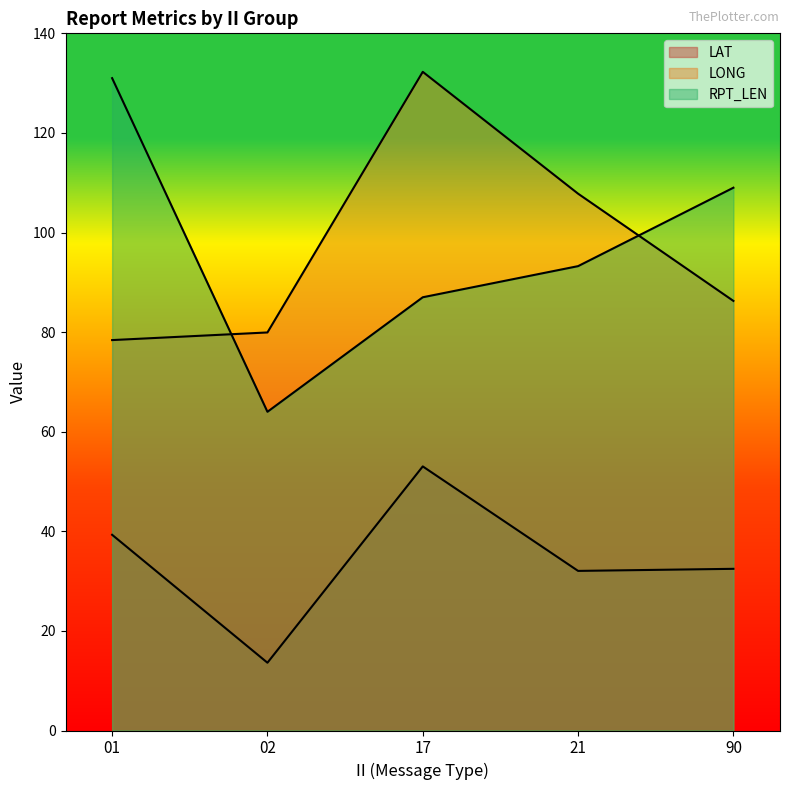

Which series has the largest total across all categories?

LONG